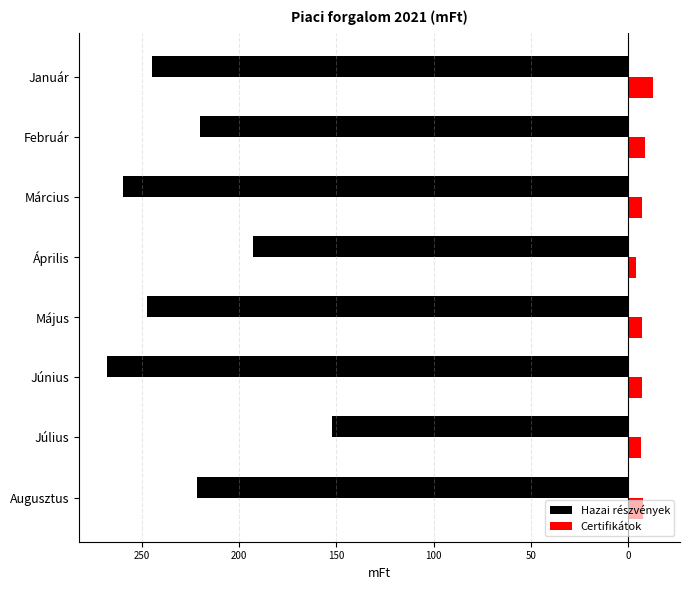

What are all the series names shown in the legend?

Hazai részvények, Certifikátok